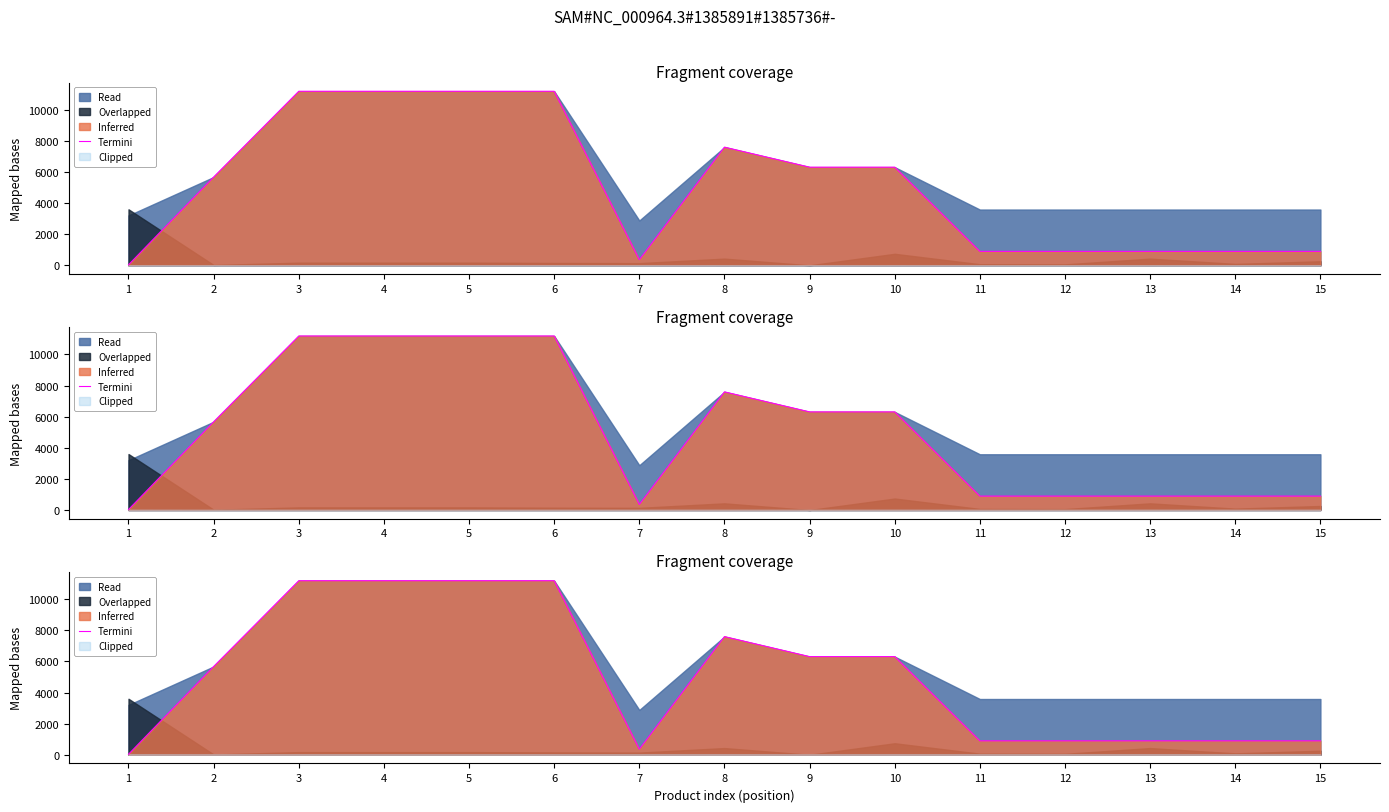

How many lines are shown in the chart?

1